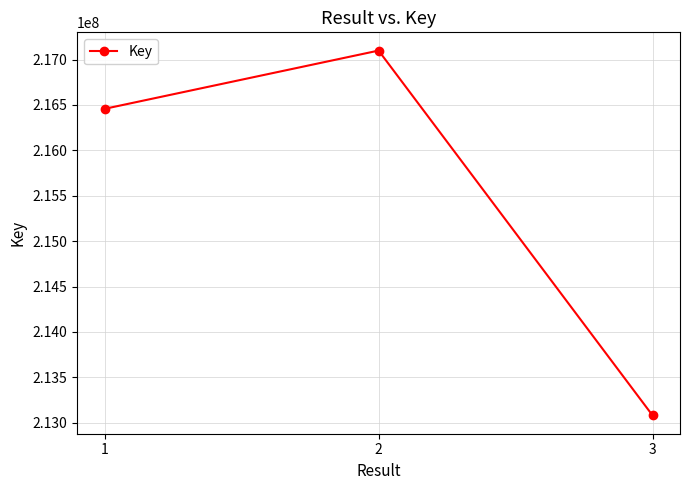

What is the change in value from 1 to 3?

-3376804